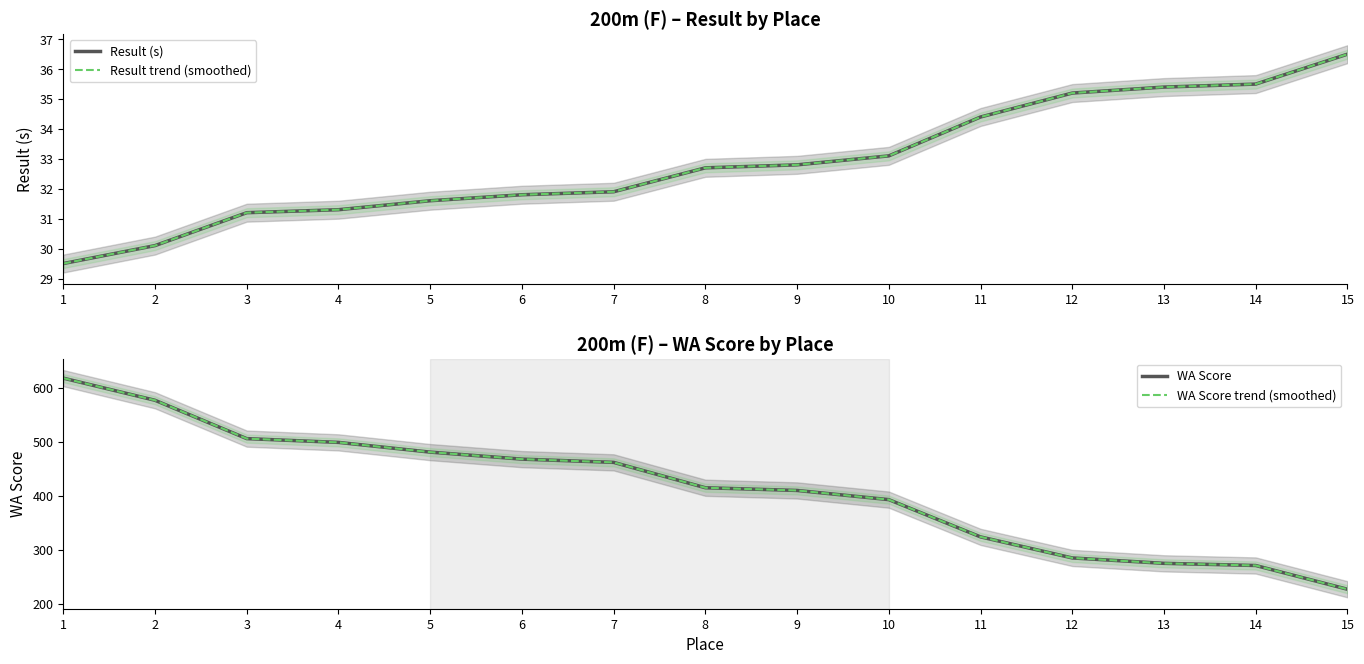

What value does the Result trend (smoothed) series have at 12?

35.2